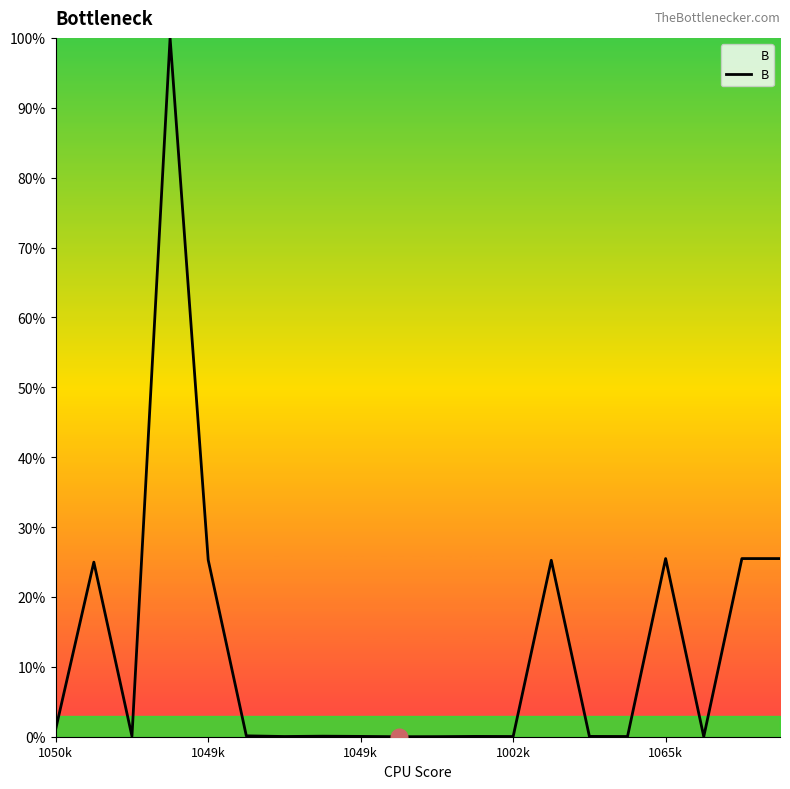

What is the maximum value shown in the chart?

100.0